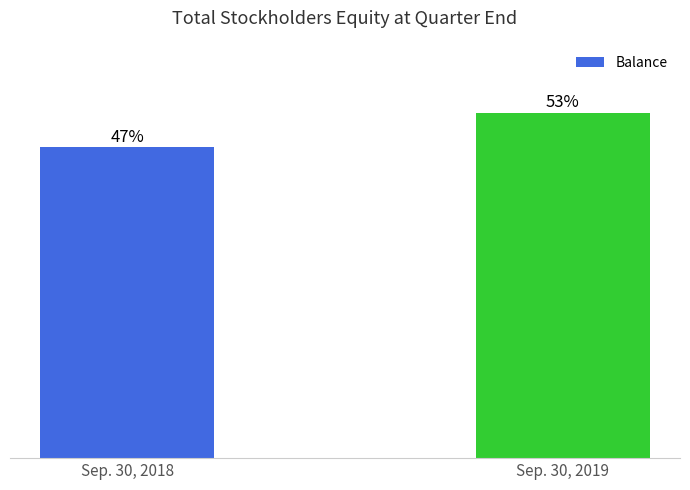

What is the sum of the values at Sep. 30, 2019 and Sep. 30, 2018?

1423684